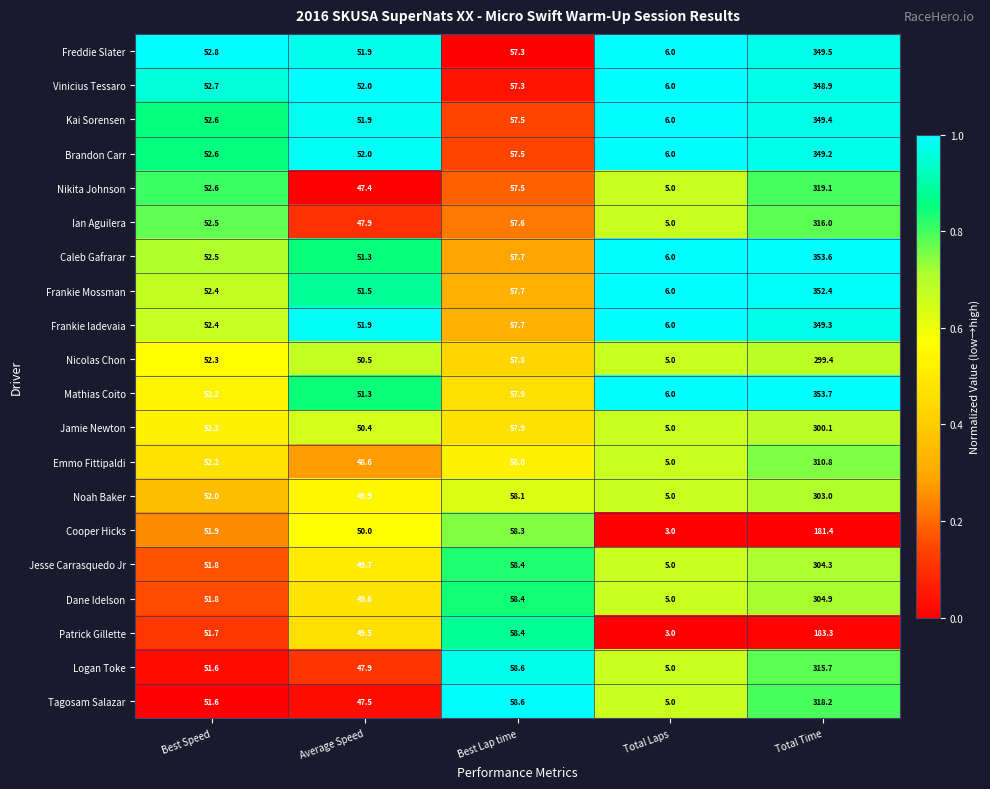

At which category is the sum across all series the highest?

Total Time